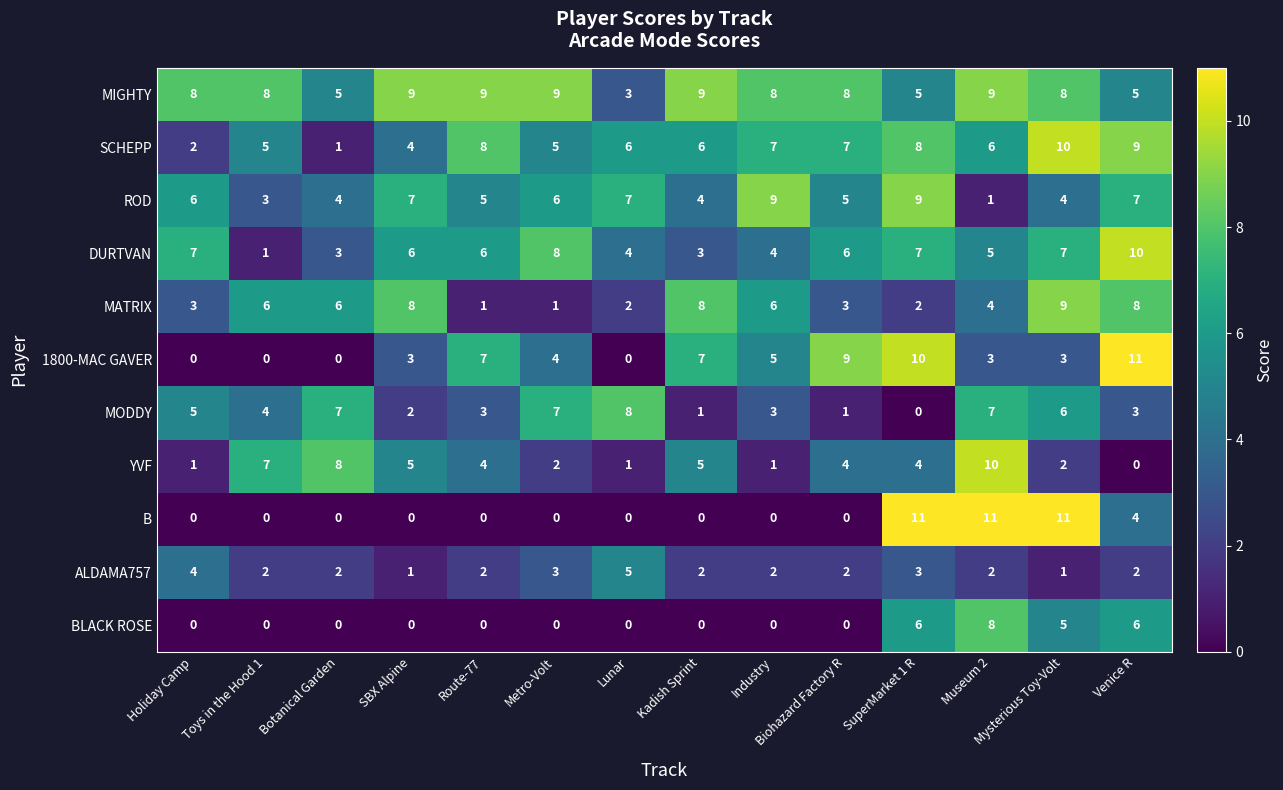

What is the sum of the 1800-MAC GAVER values at SBX Alpine and Mysterious Toy-Volt?

6